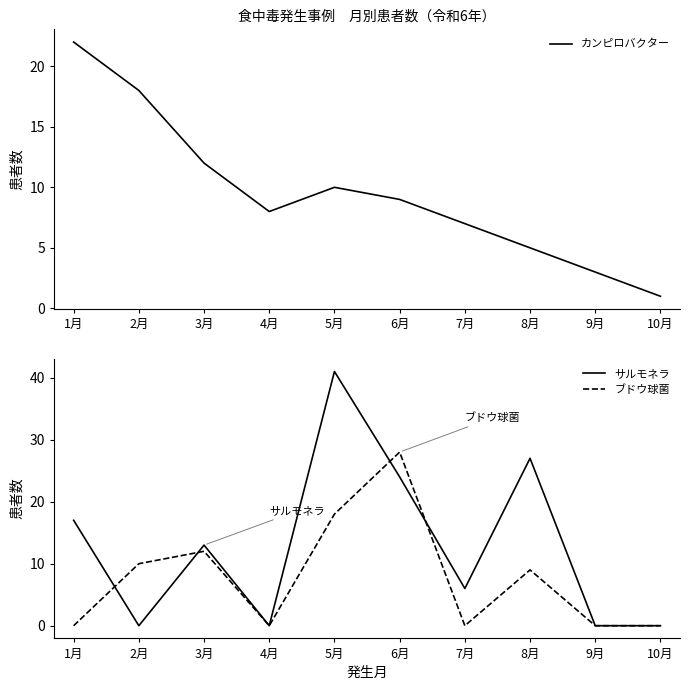

What is the difference between the ブドウ球菌 values at 3月 and 8月?

3